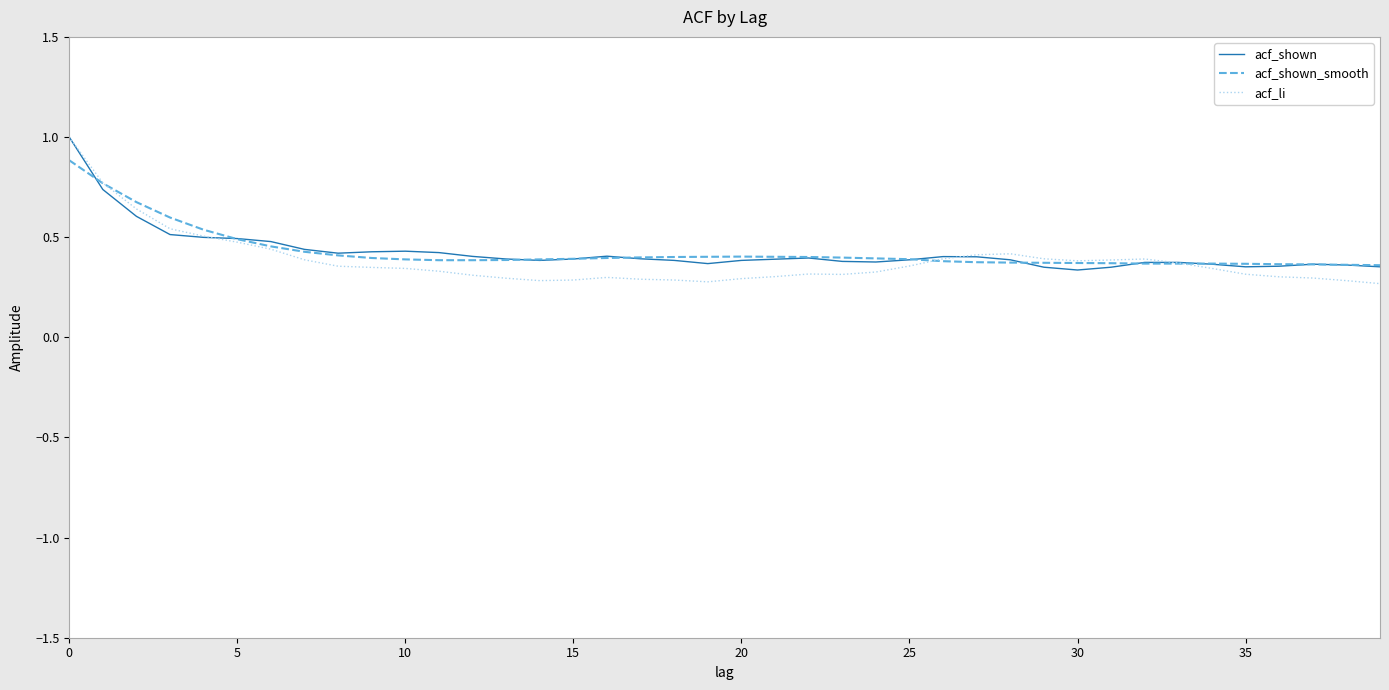

What is the highest value of the acf_li series?

1.0